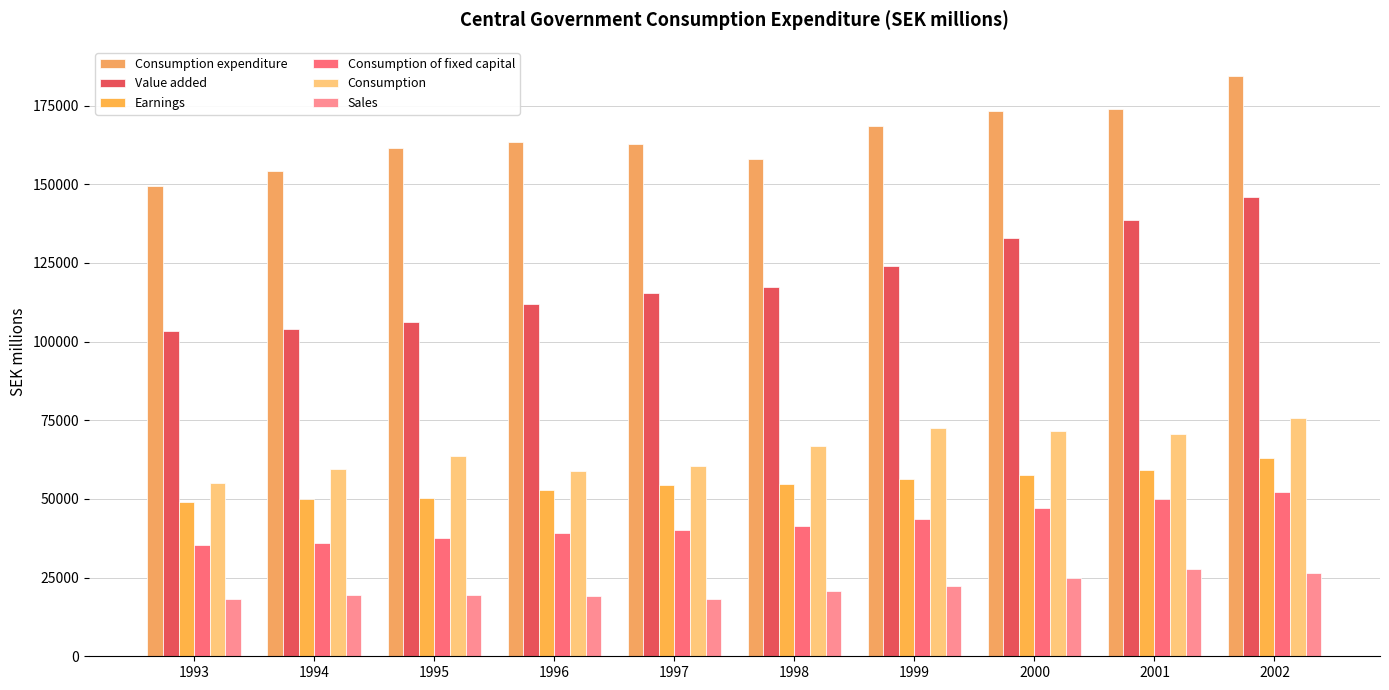

Is the value of Sales at 1997 greater than the value of Earnings at 1999?

No